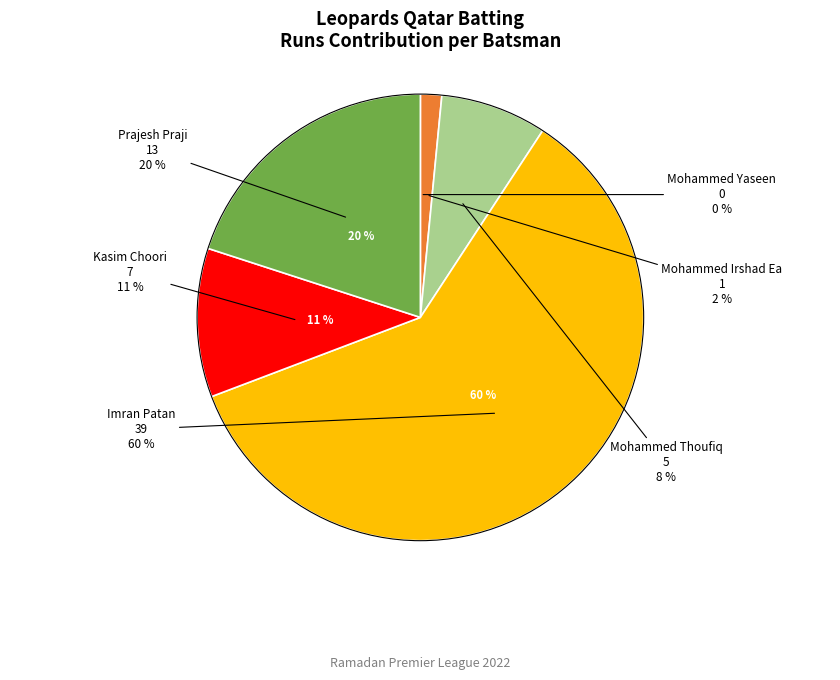

Is there a majority slice in this chart?

Yes